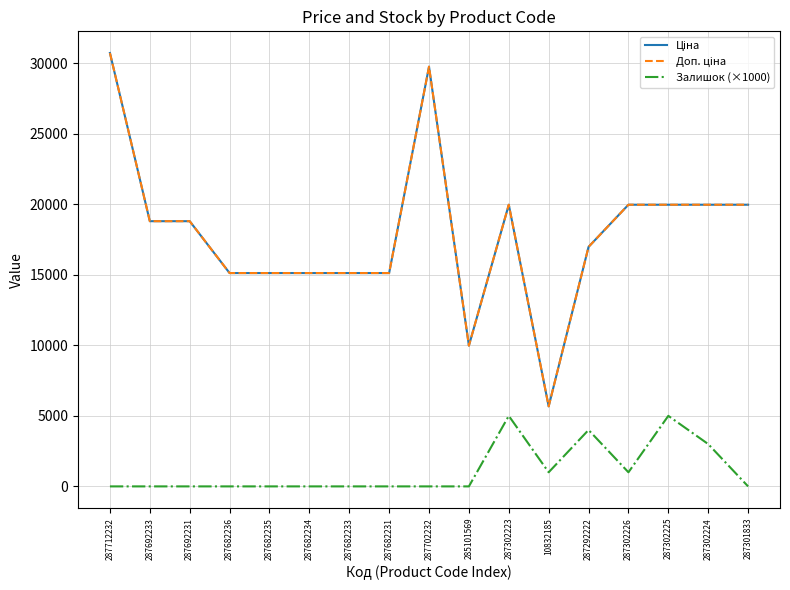

Is this an area chart (filled region under the line)?

No